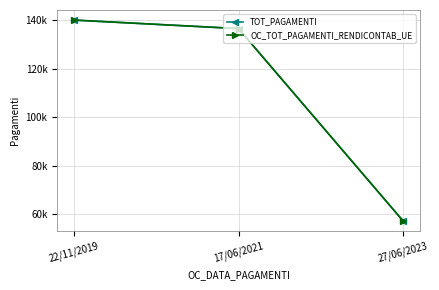

At which label does OC_TOT_PAGAMENTI_RENDICONTAB_UE reach its minimum?

27/06/2023